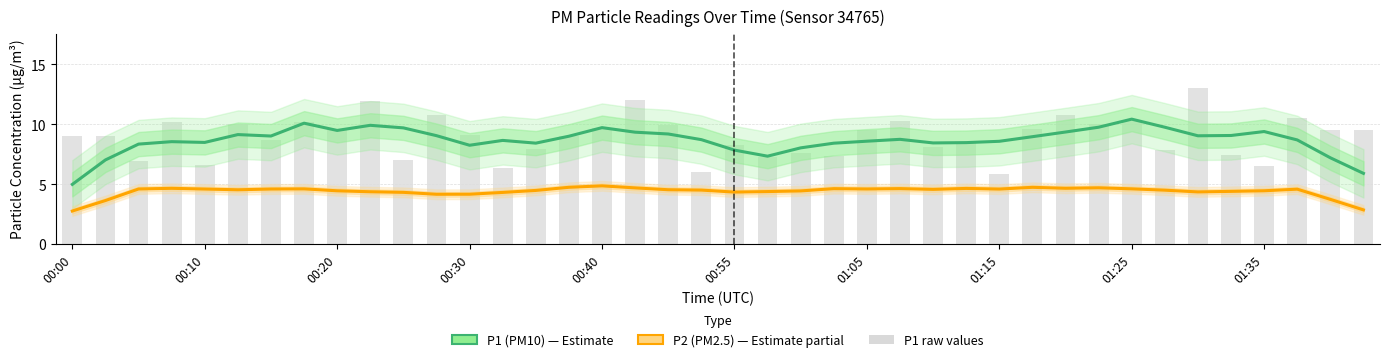

The P1 raw series shows 3.5 at 01:35. True or false?

False